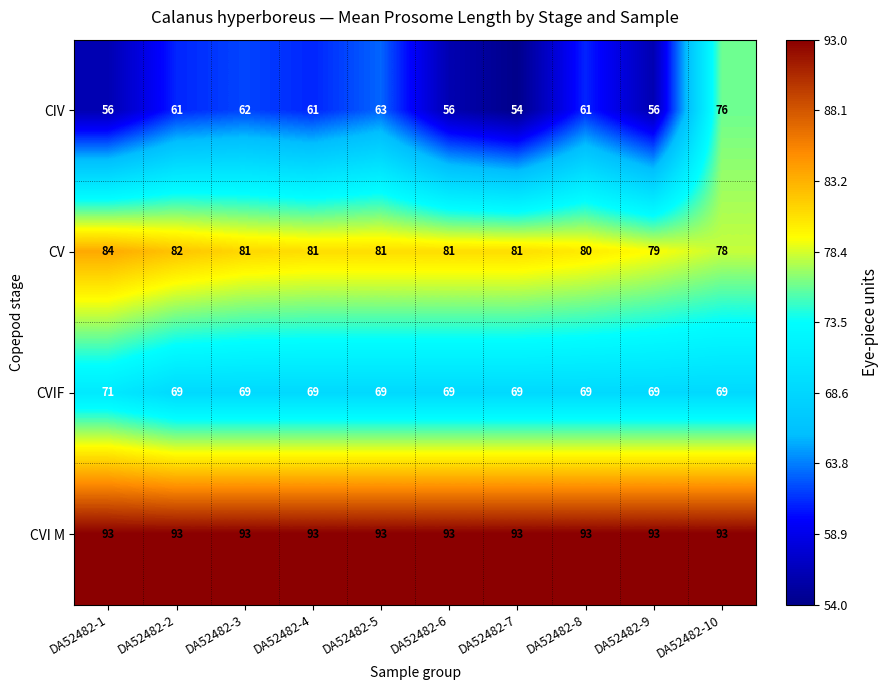

Is it true that CV equals 81 at DA52482-7?

True